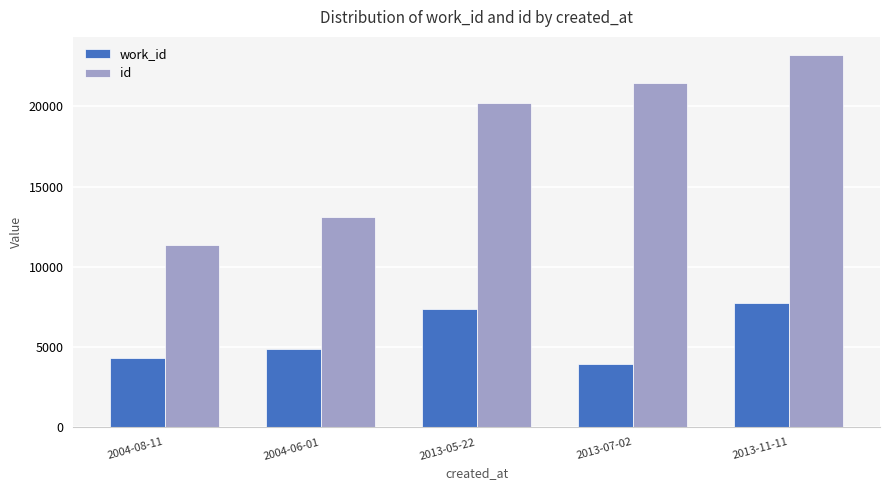

What is the spread (max minus min) of values at 2013-07-02?

17501